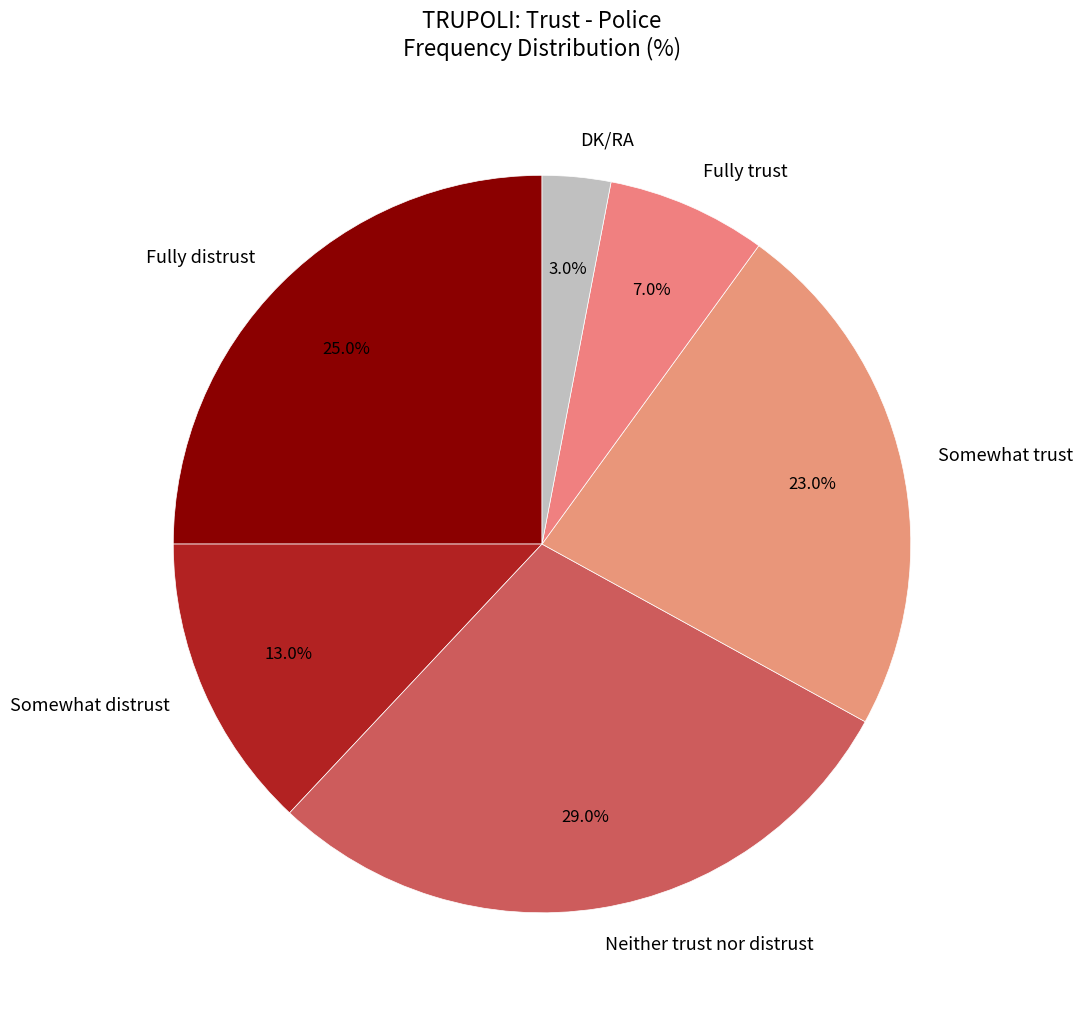

Count the number of slices in the pie.

6